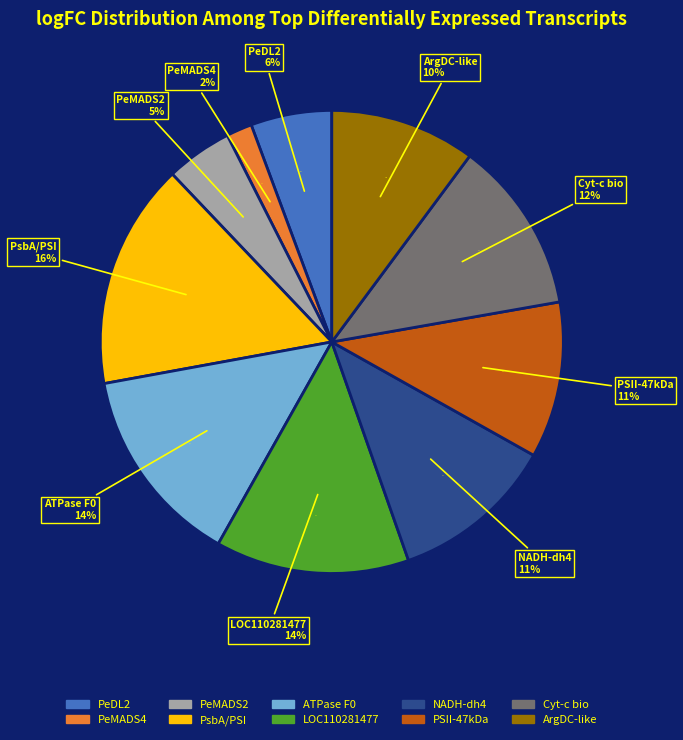

Rank the categories by value from highest to lowest.

photosystem I P700 chlorophyll A apoprotein, ATP synthase F0 subunit 1, uncharacterized protein LOC110281477, cytochrome c biogenesis FN, NADH dehydrogenase subunit 4, photosystem II 47 kDa protein, arginine decarboxylase-like, protein DROOPING LEAF-like (PeDL2), MADS-box transcription factor (PeMADS2), MADS-box transcription factor (PeMADS4)